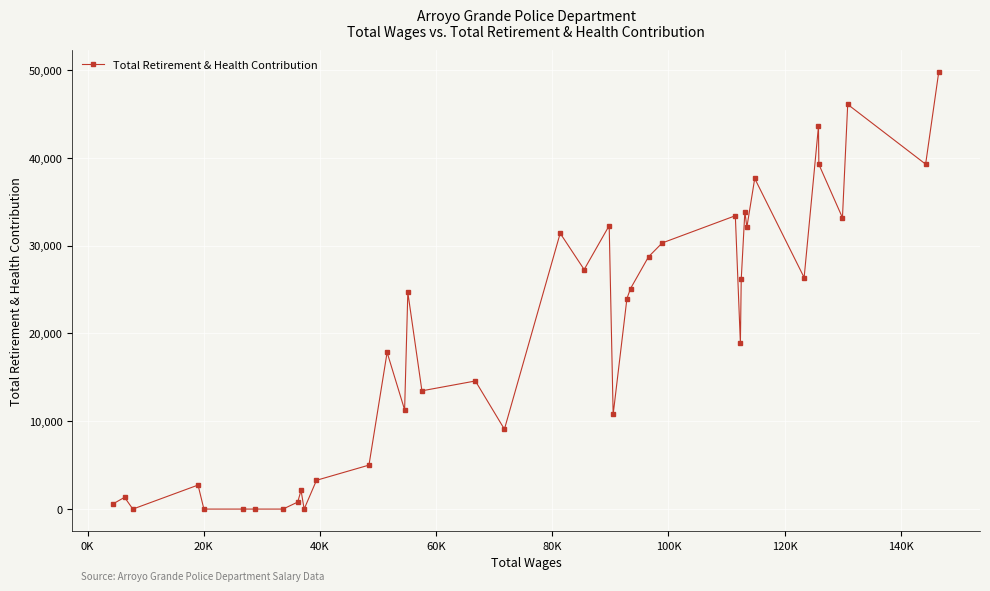

How many categories are shown in the chart?

40